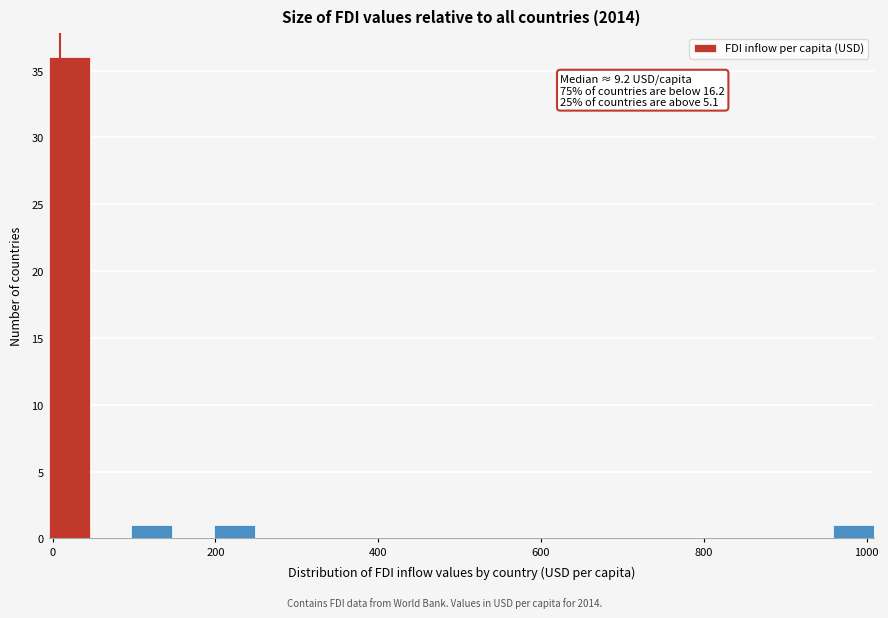

Read against the x-axis, roughly where is the centre of the tallest bar?

20